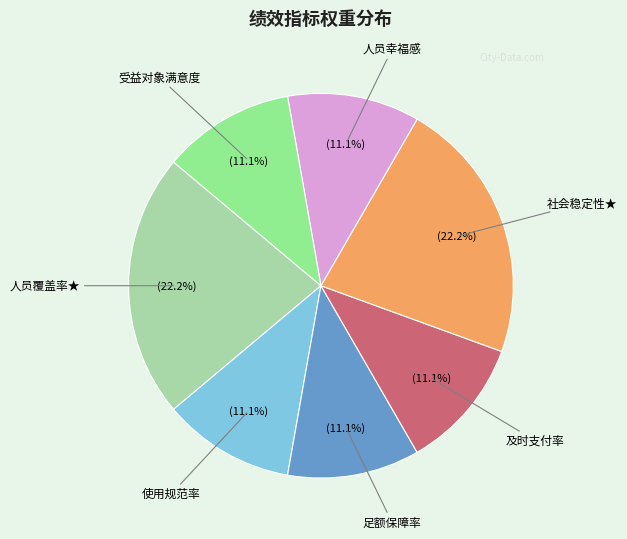

How many segments does this pie chart have?

7